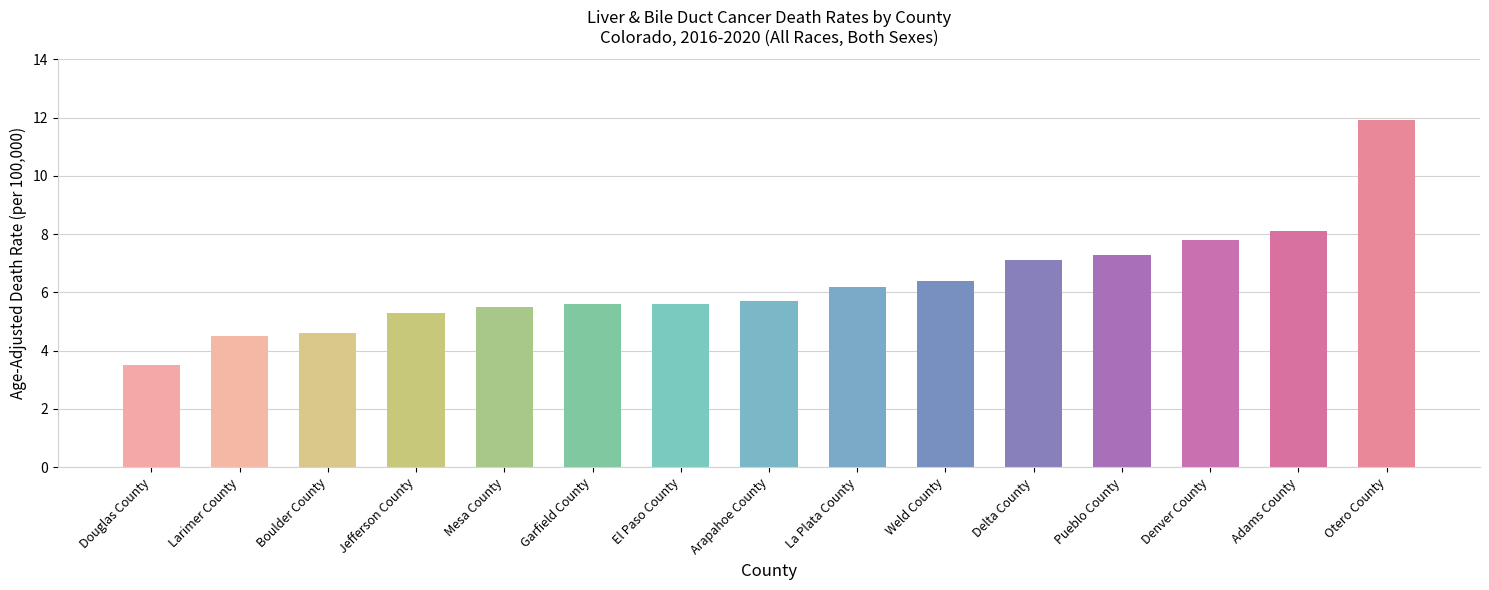

True or false: the data shows 1.4 at Boulder County.

False